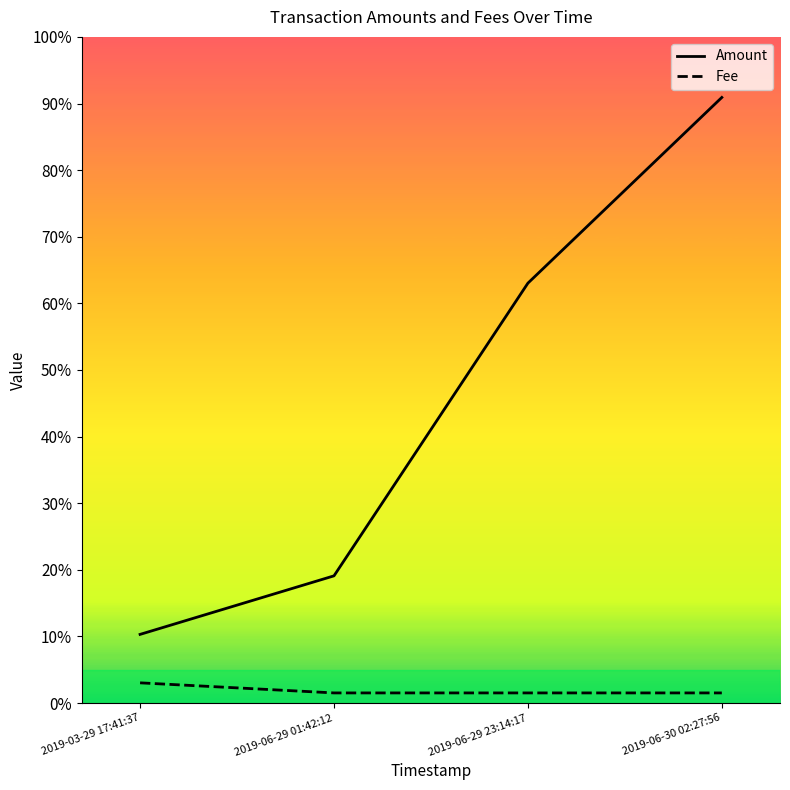

True or false: Amount has more than 0 interior local peaks.

False